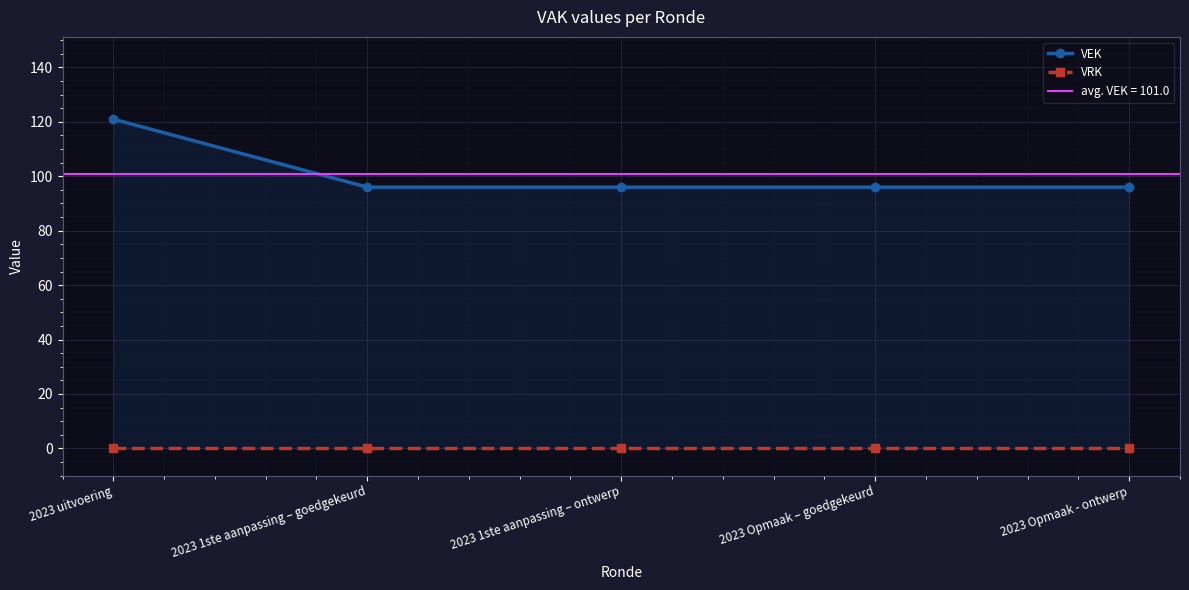

List the series in order of their peak value, lowest first.

VRK, VEK